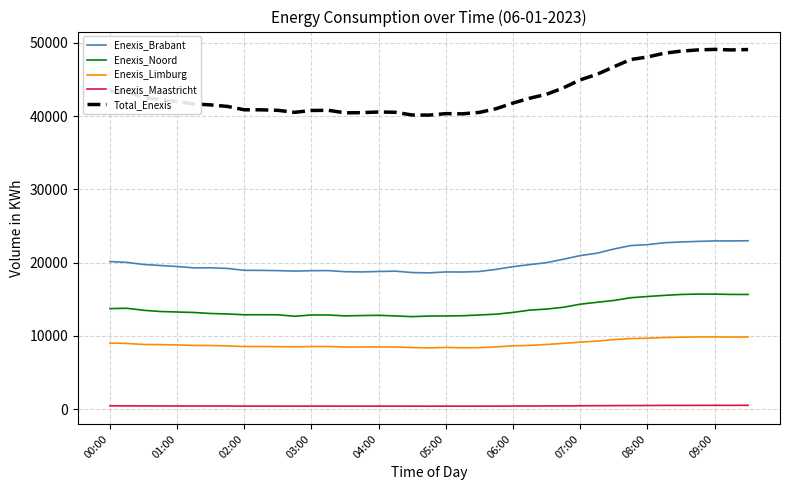

True or false: Total_Enexis and Enexis_Noord cross at least once.

False